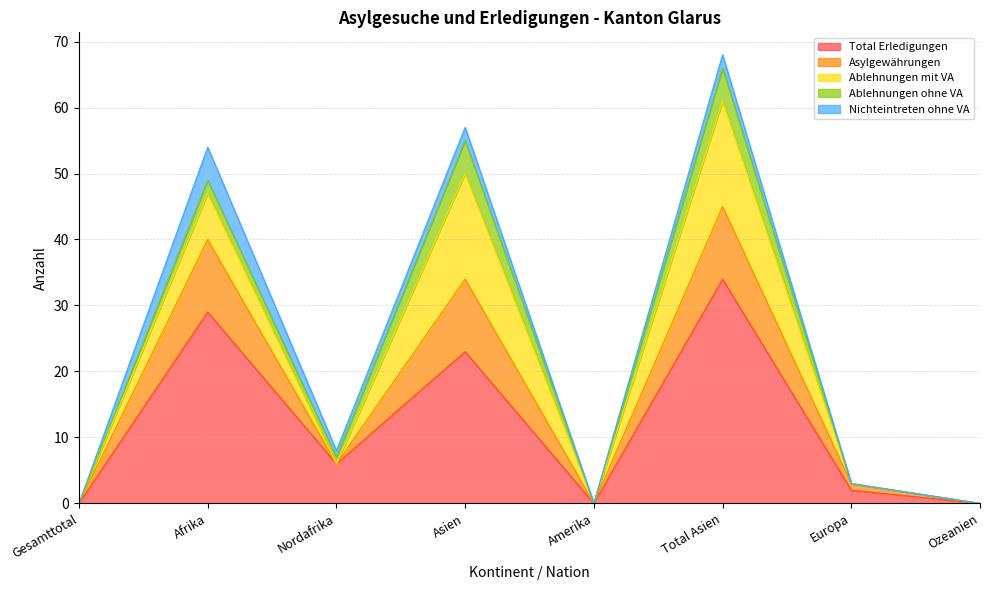

Which series has the largest total across all categories?

Total Erledigungen